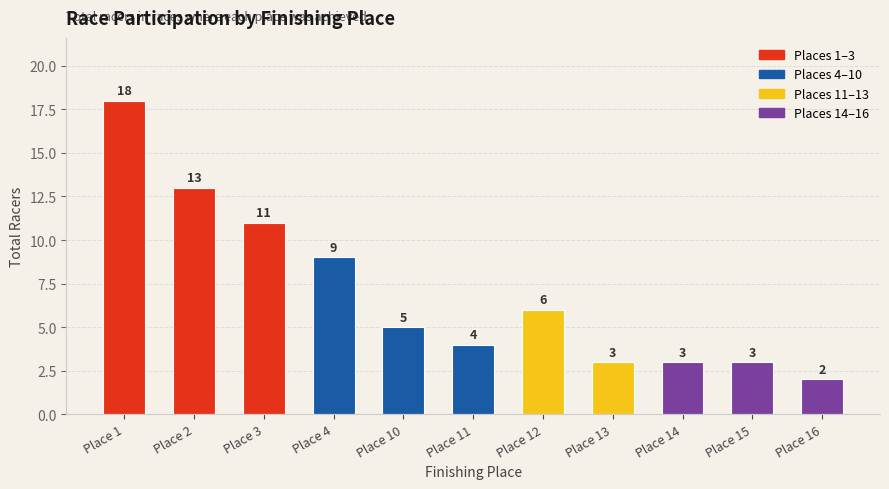

Reading left to right, extract all data points from this chart.

Place 1=18	Place 2=13	Place 3=11	Place 4=9	Place 10=5	Place 11=4	Place 12=6	Place 13=3	Place 14=3	Place 15=3	Place 16=2